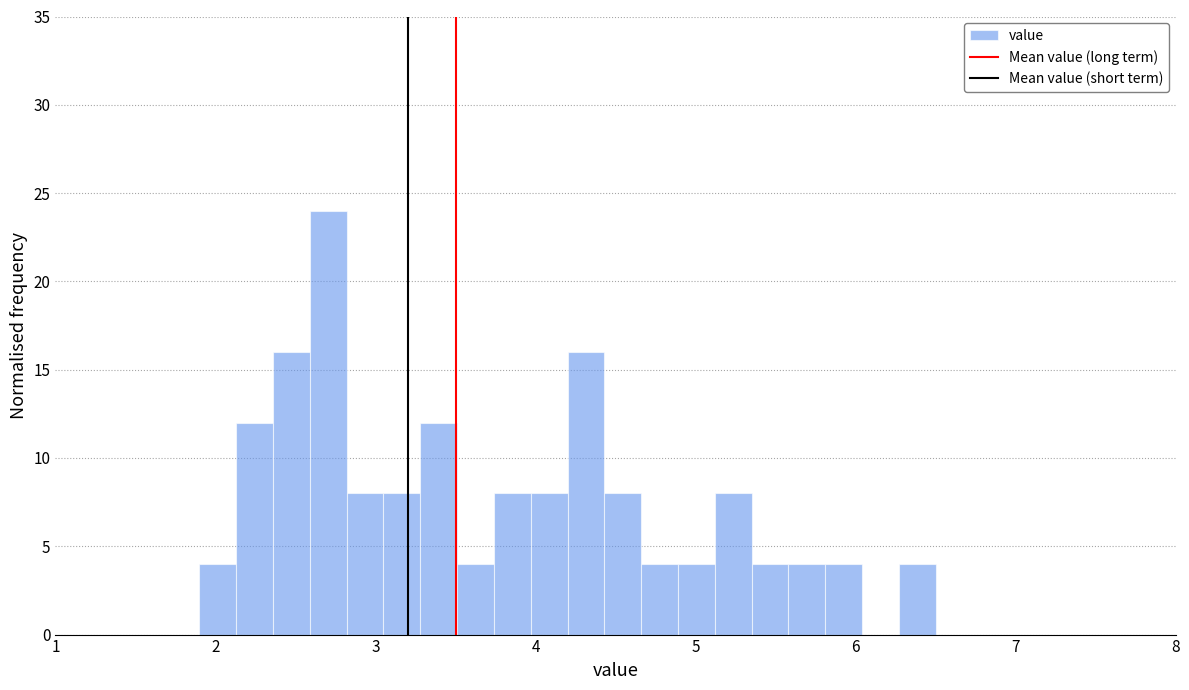

Read against the x-axis, roughly where is the centre of the tallest bar?

2.7